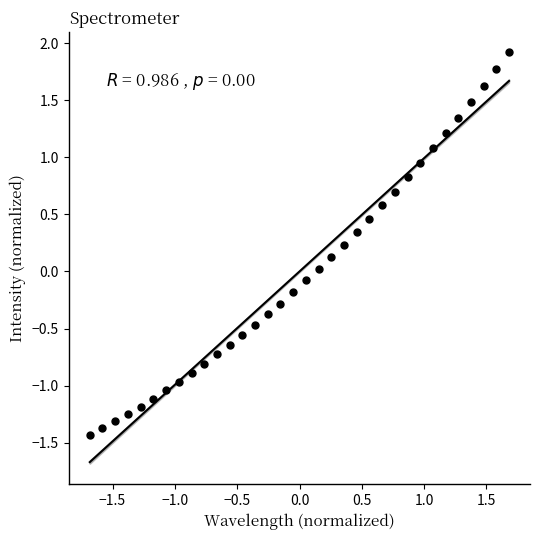

What is the range of Y values (max minus min)?

3.4